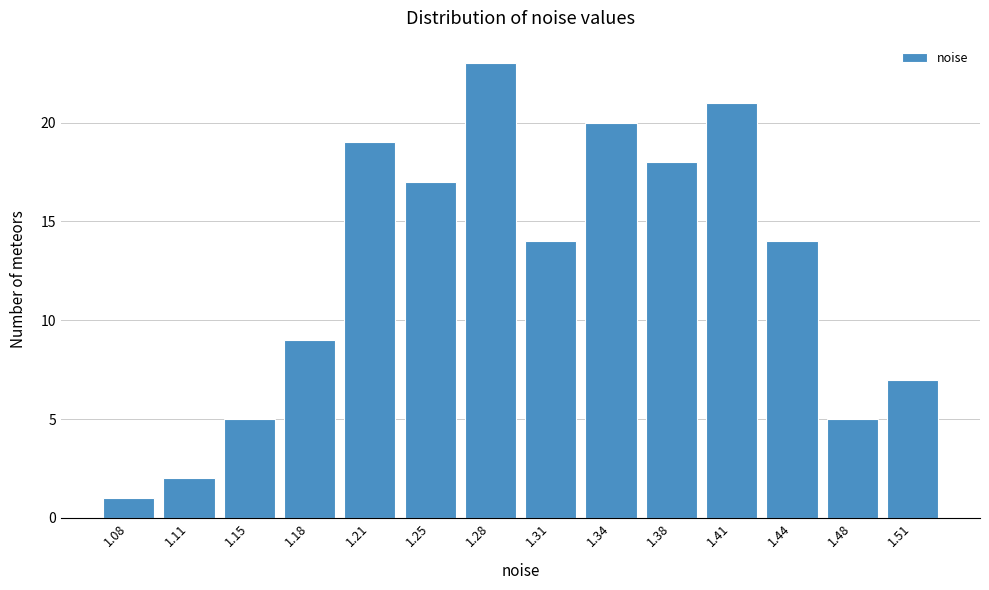

Reading right to left, list all the values displayed in this chart.

1.51=7	1.48=5	1.44=14	1.41=21	1.38=18	1.34=20	1.31=14	1.28=23	1.25=17	1.21=19	1.18=9	1.15=5	1.11=2	1.08=1